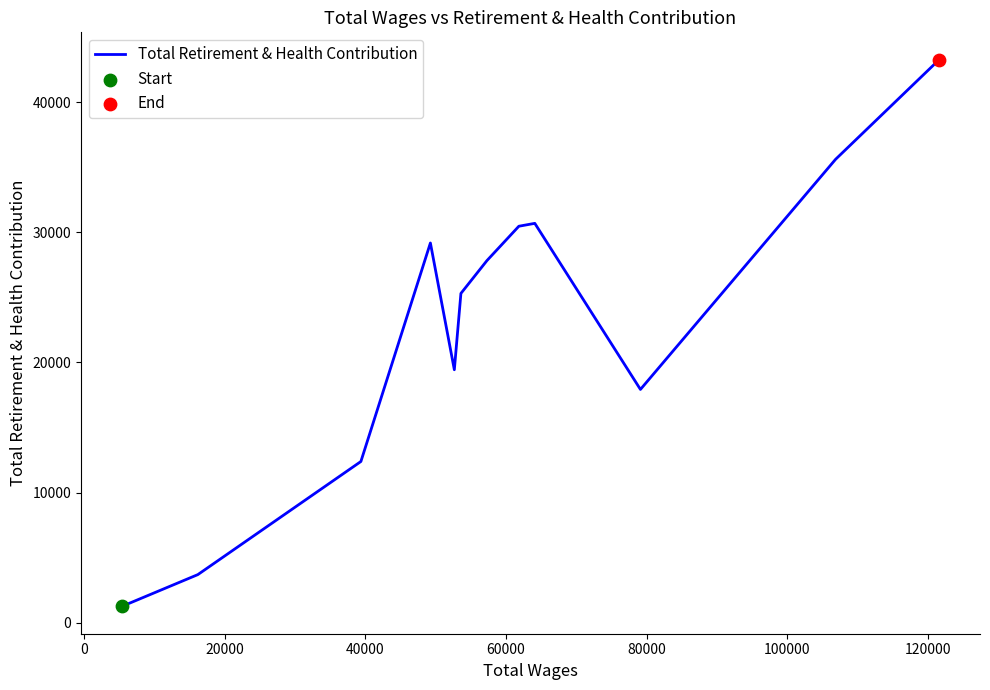

What is the difference between the maximum and minimum values?

41993